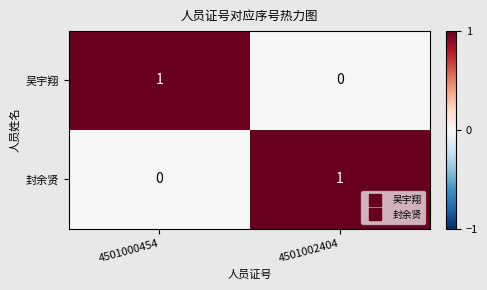

At which label does 封余贤 reach its minimum?

4501000454